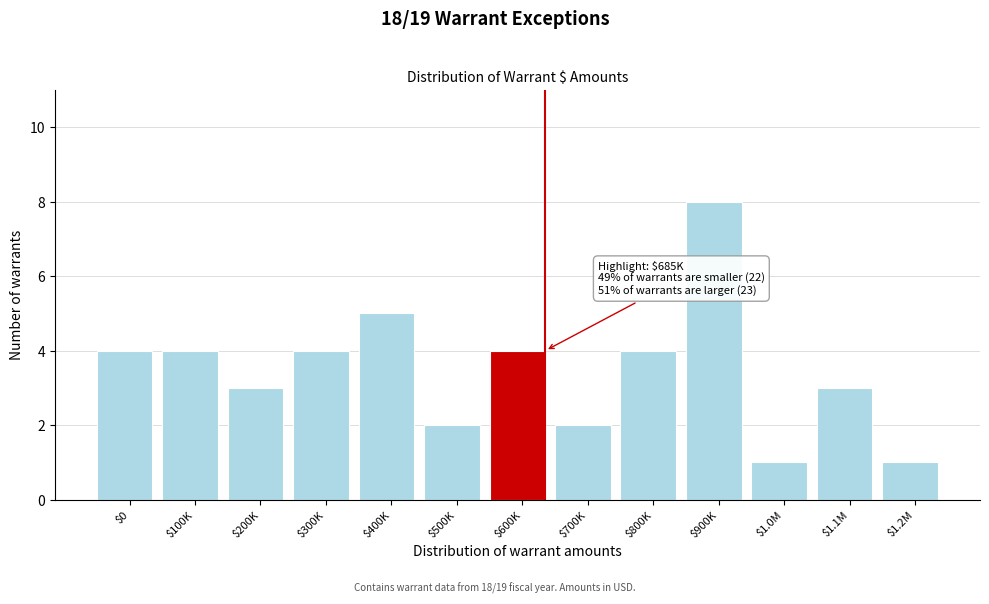

Reading left to right, list all the values displayed in this chart.

4	4	3	4	5	2	4	2	4	8	1	3	1